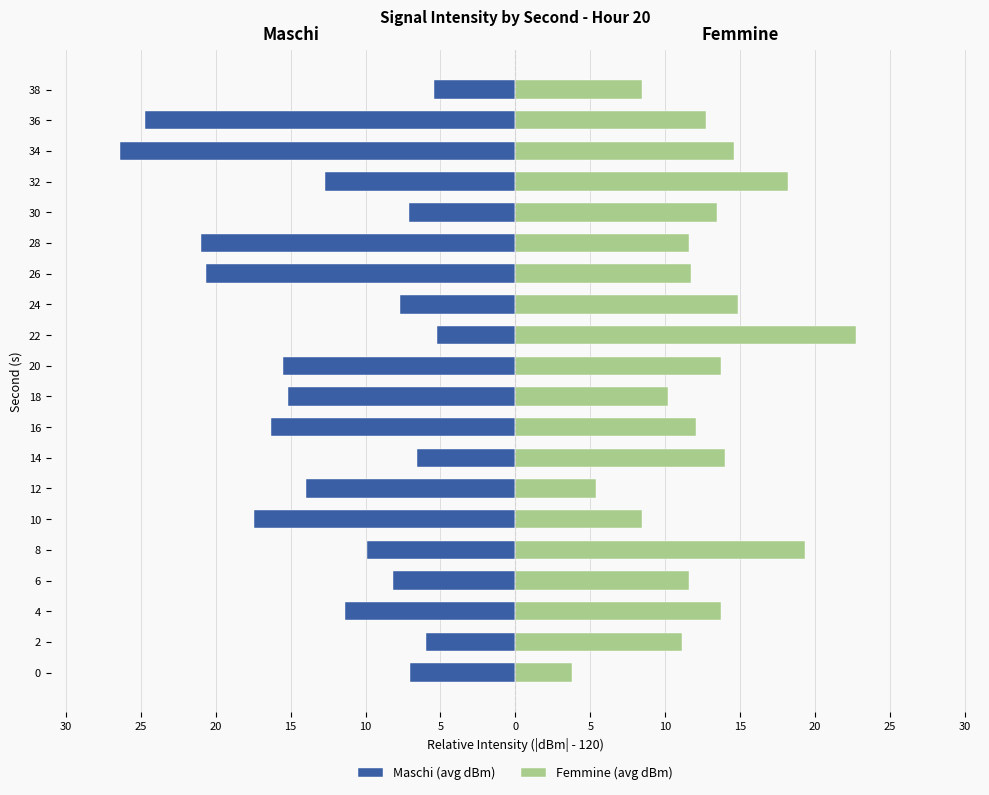

The Femmine (avg dBm) series shows 14.8 at 19. True or false?

False